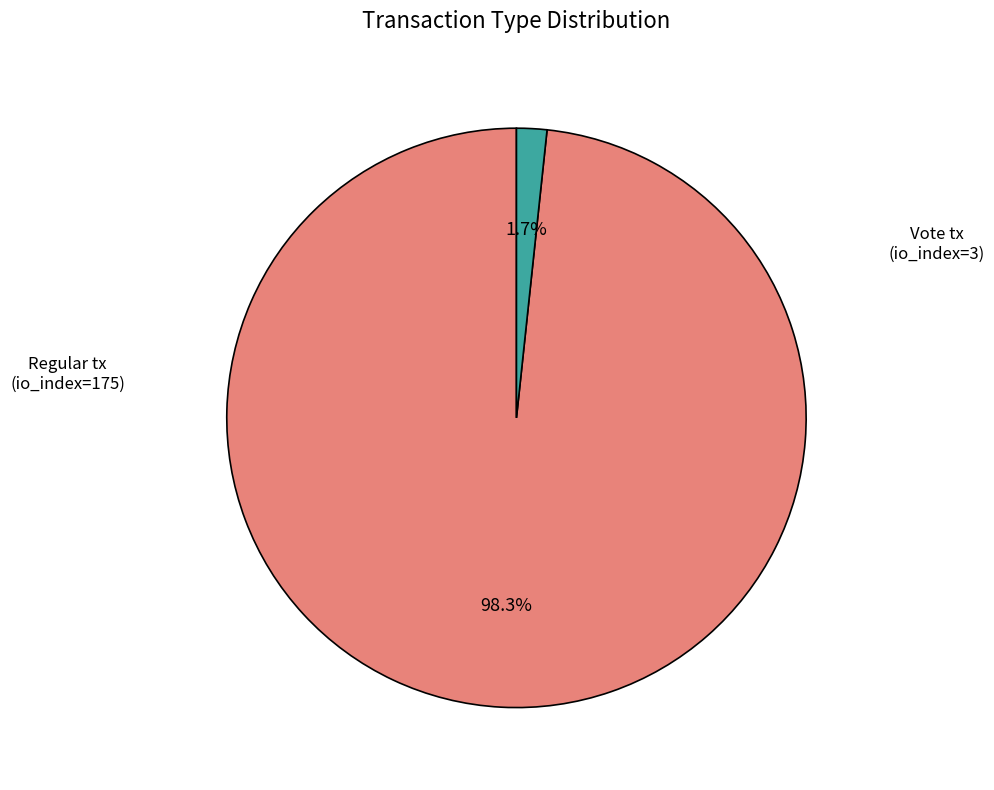

Count the number of slices in the pie.

2